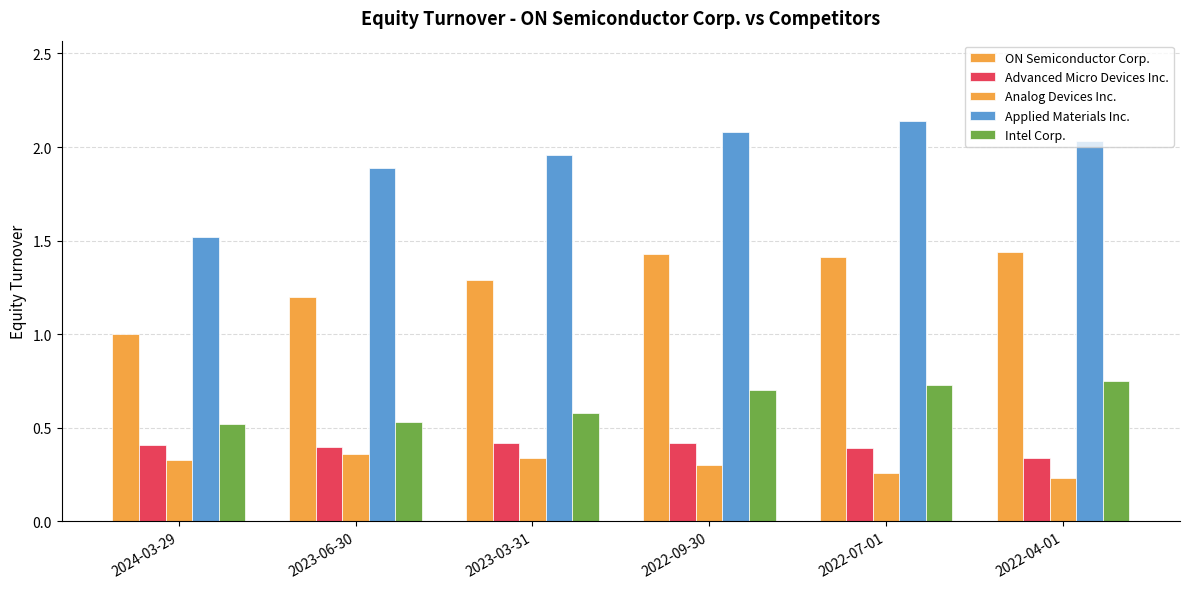

The value of Advanced Micro Devices Inc. at 2024-03-29 is 0.7. True or false?

False